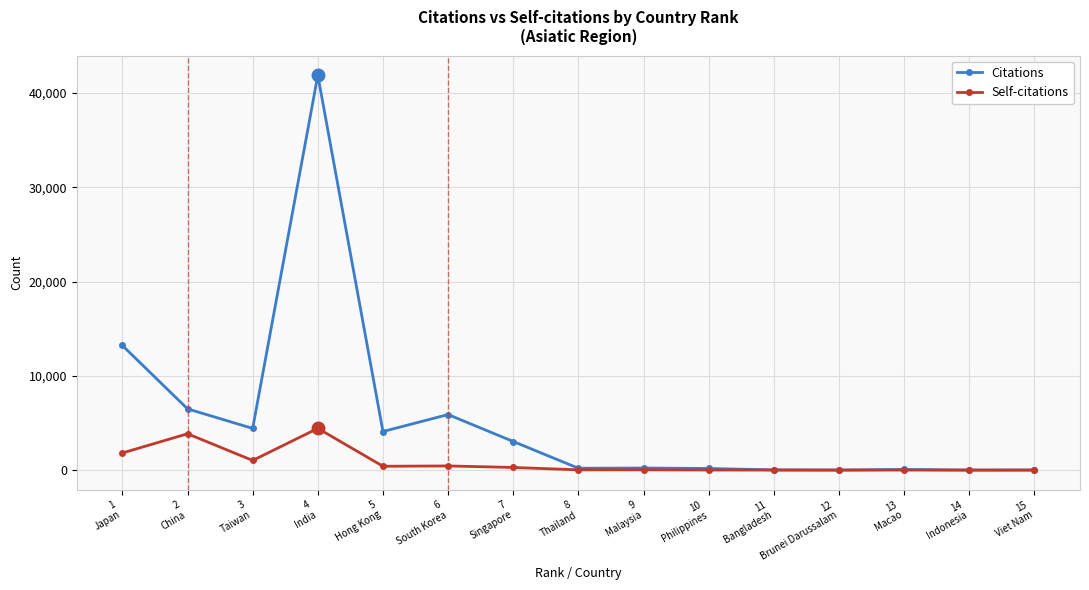

What is the sum of all Citations values?

79719